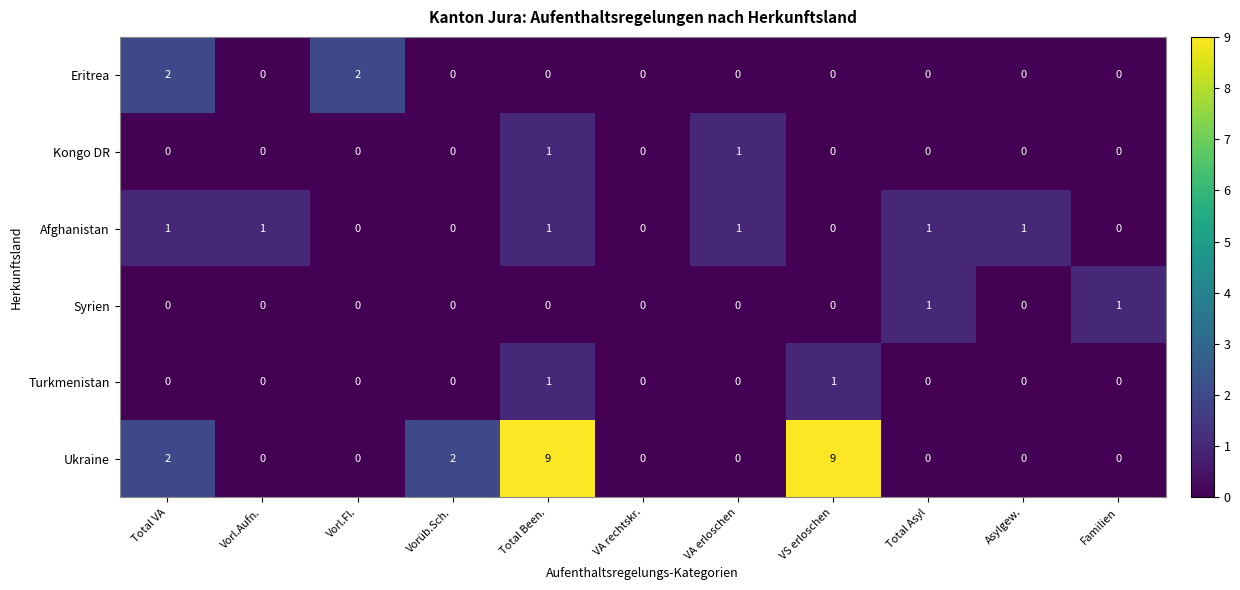

What is the difference between the maximum and minimum values in the Ukraine series?

9